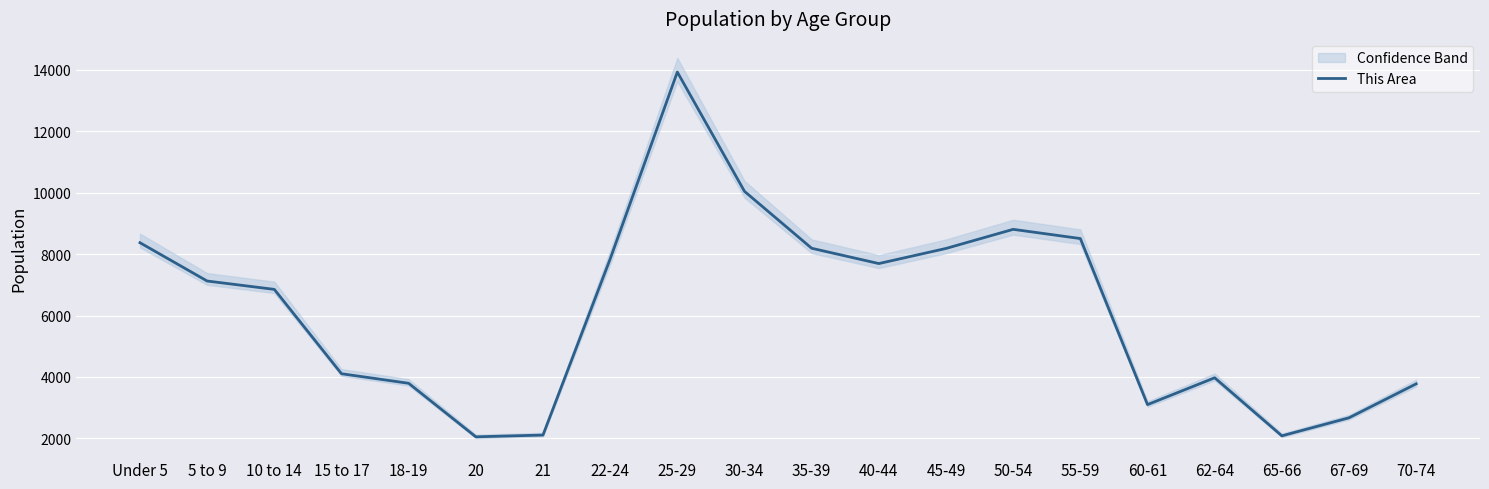

The chart shows a value of 8183 at 45-49. True or false?

True